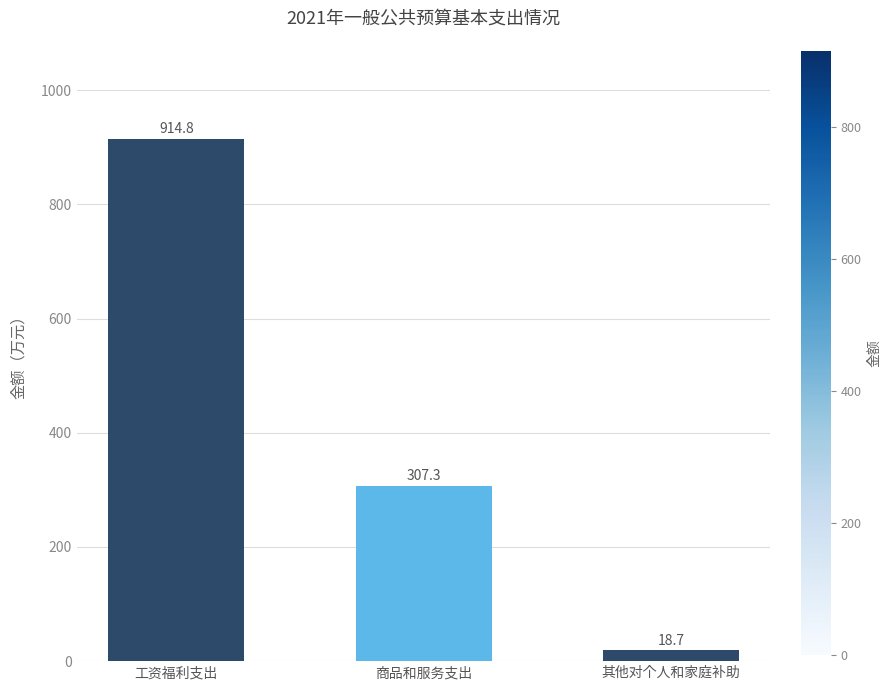

What is the label of the 1st bar from the right?

其他对个人和家庭补助